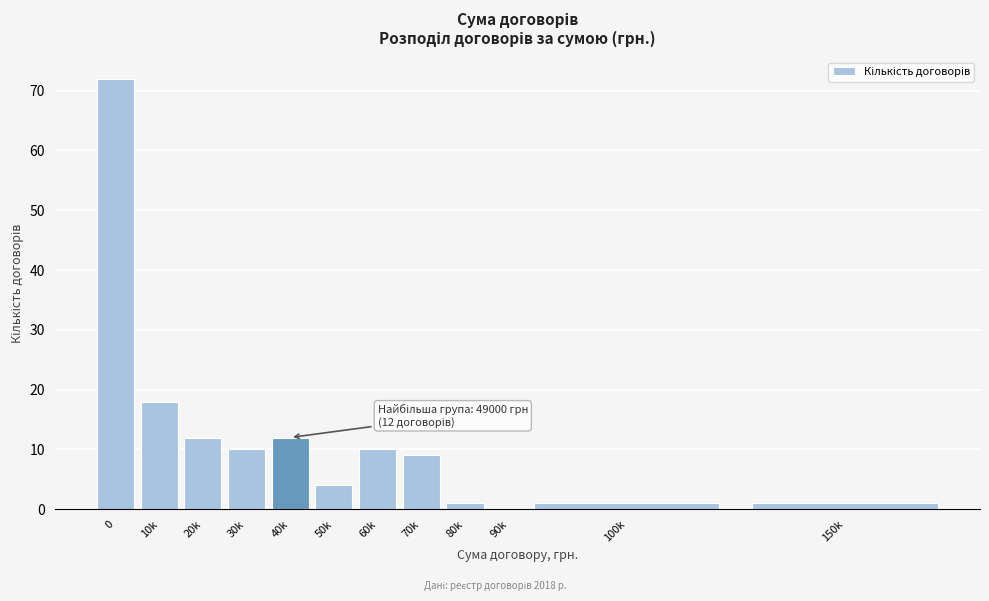

Reading right to left, extract all data points from this chart.

150k=1	100k=1	90k=0	80k=1	70k=9	60k=10	50k=4	40k=12	30k=10	20k=12	10k=18	0=72